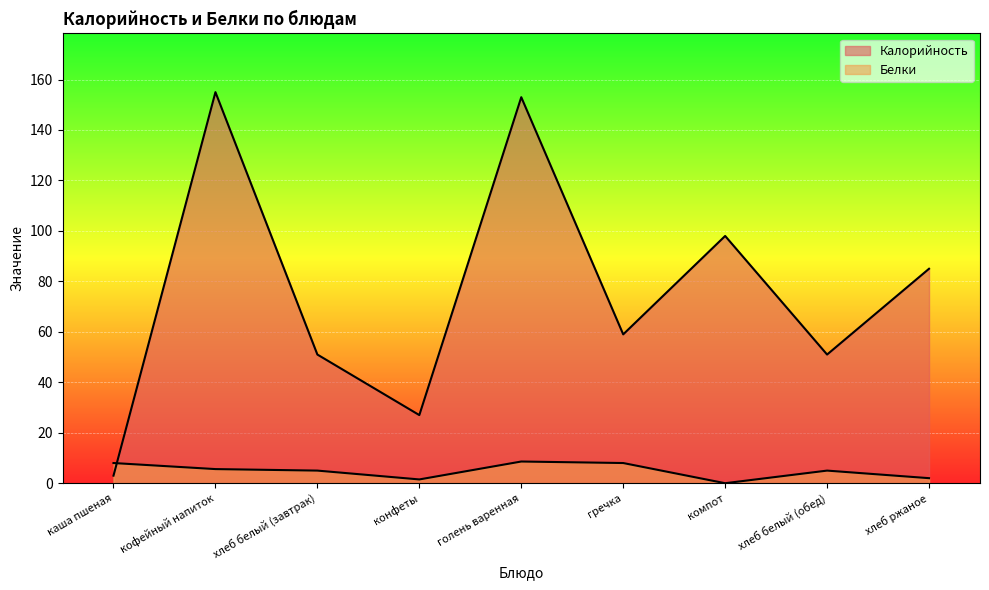

The Калорийность series shows 59.0 at хлеб ржаное. True or false?

False